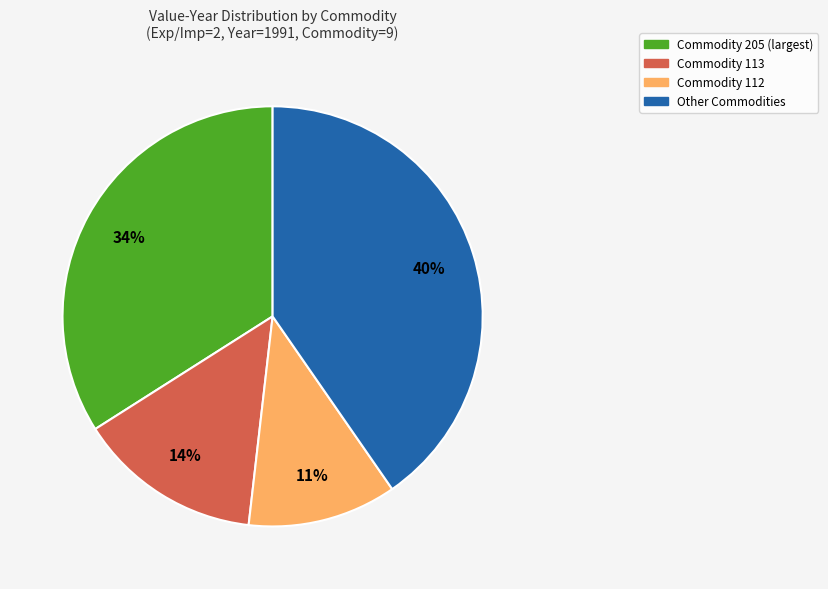

To the nearest percent, what is the average slice percentage?

25%